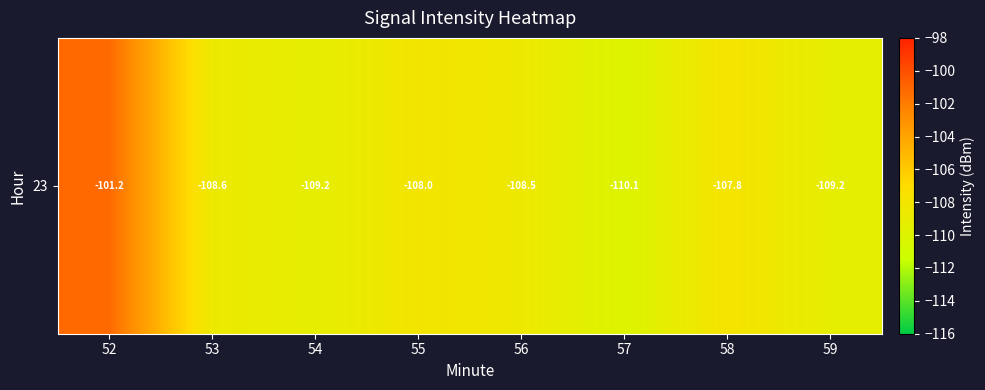

True or false: the data shows -51.9 at 56.

False